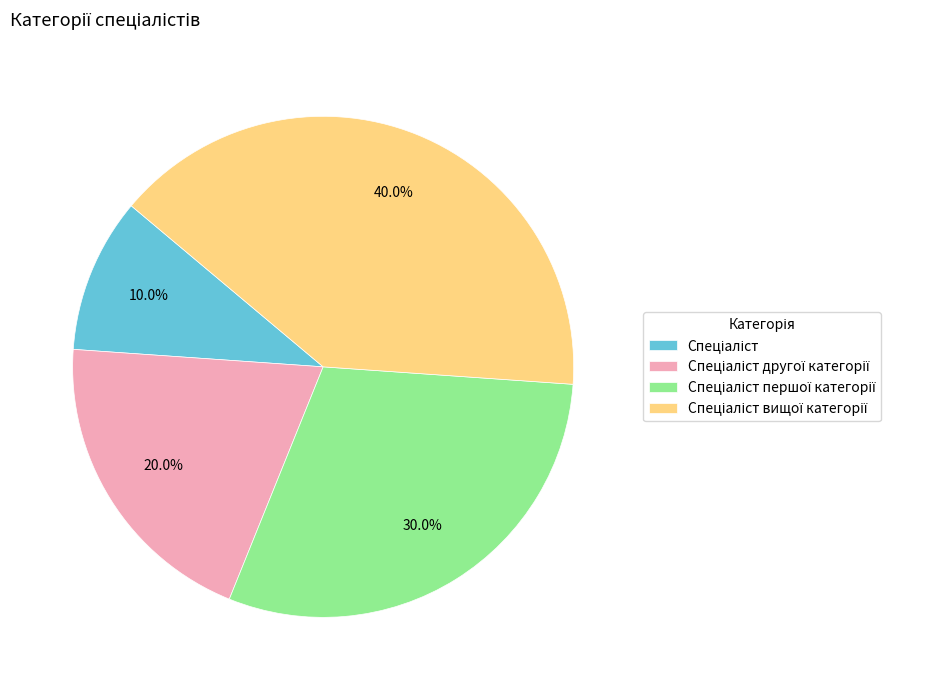

Is there any slice that represents more than half of the pie?

No